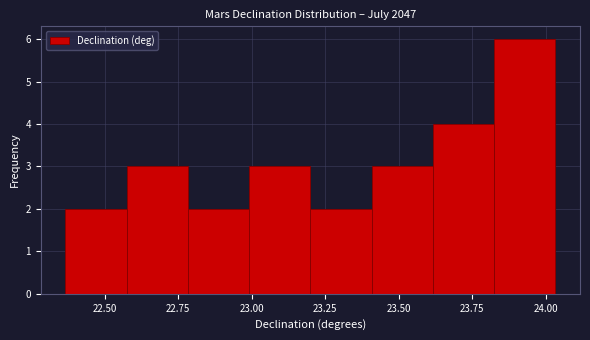

Reading left to right, list every bar in this chart as the range it spans on the x-axis followed by its height. Neither the bar edges nor the heights are printed on the chart, so give them approximately, as read against the axes.

22.35 to 22.60: 2
22.60 to 22.80: 3
22.80 to 23.00: 2
23.00 to 23.20: 3
23.20 to 23.40: 2
23.40 to 23.60: 3
23.60 to 23.85: 4
23.85 to 24.05: 6